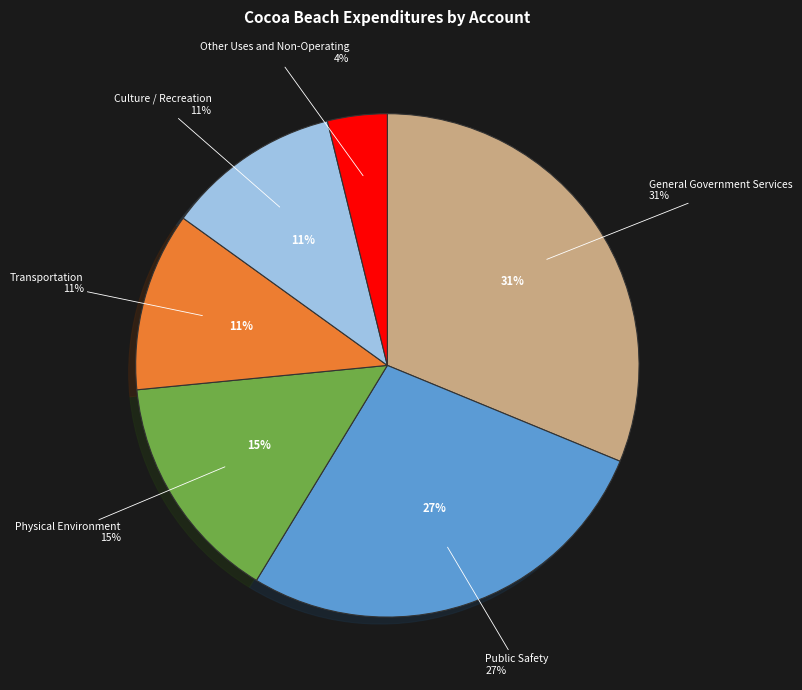

What percentage is the General Government Services slice, to the nearest percent?

31%